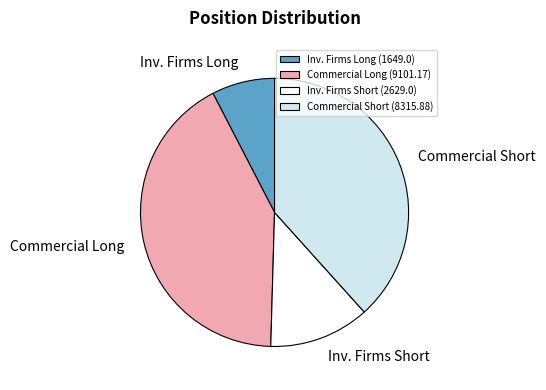

Does Commercial Short (8315.88) represent more than half of the total?

No